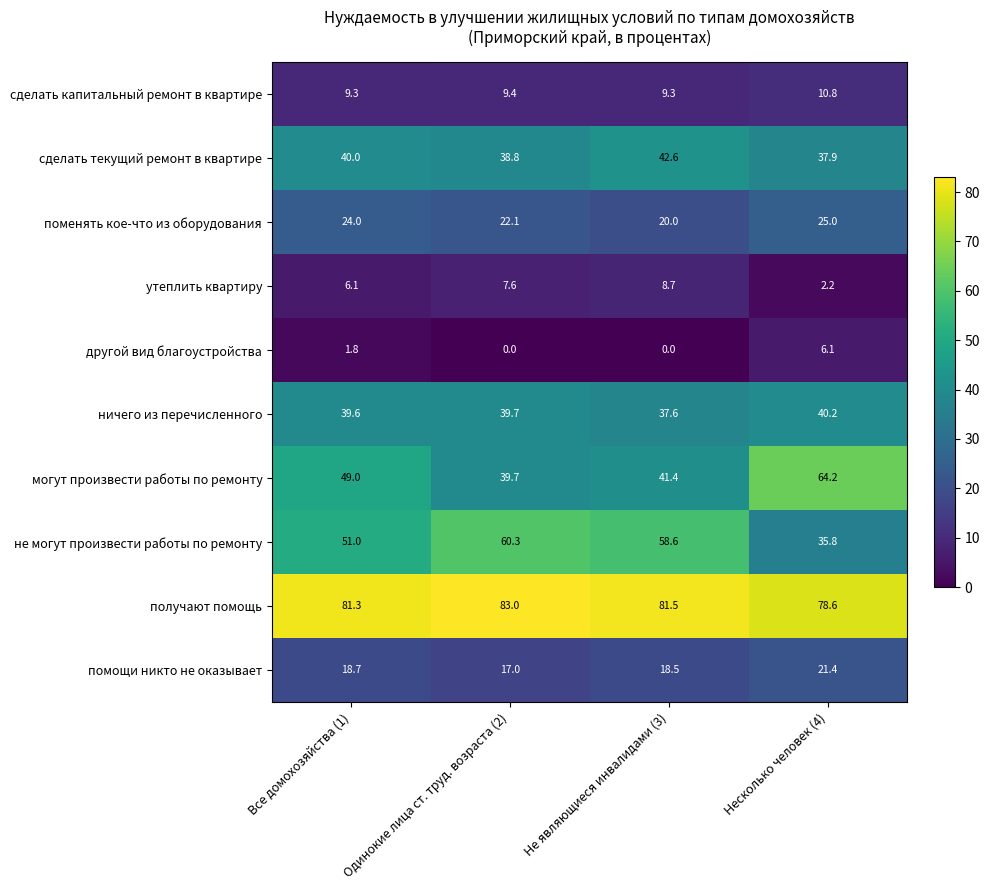

Read the помощи никто не оказывает value at Все домохозяйства (1).

18.7